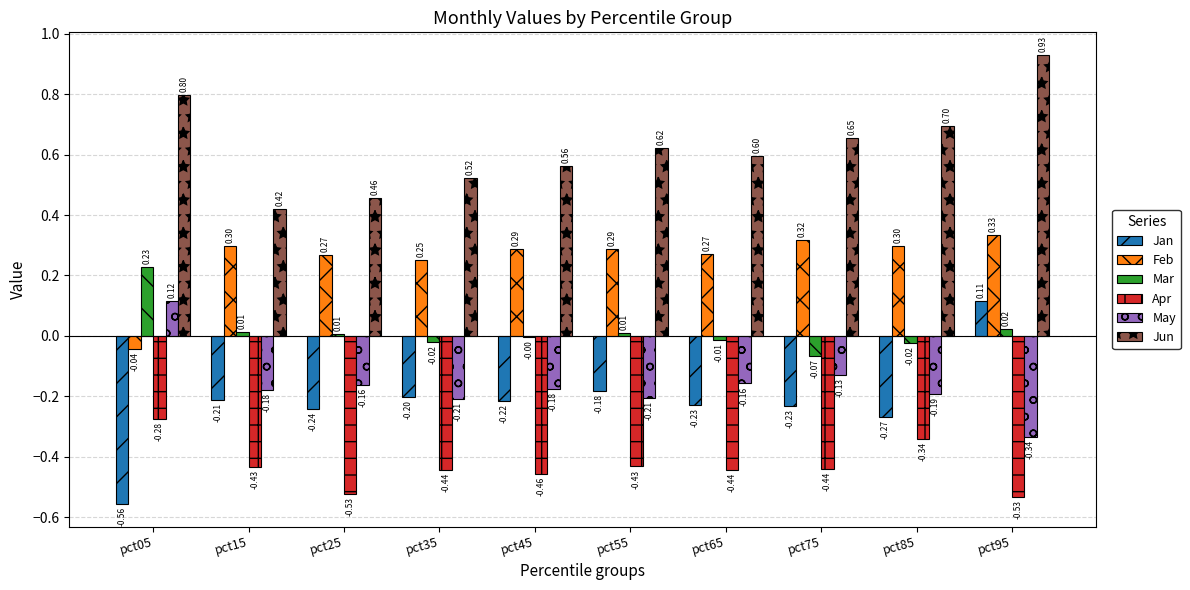

Which category has the highest value across all series?

pct95